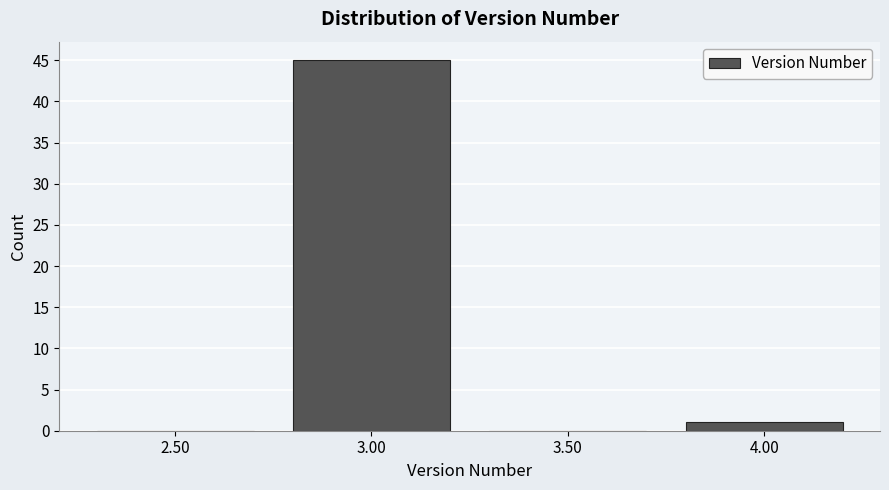

Reading right to left, extract all data points from this chart.

4.00=1	3.50=0	3.00=45	2.50=0